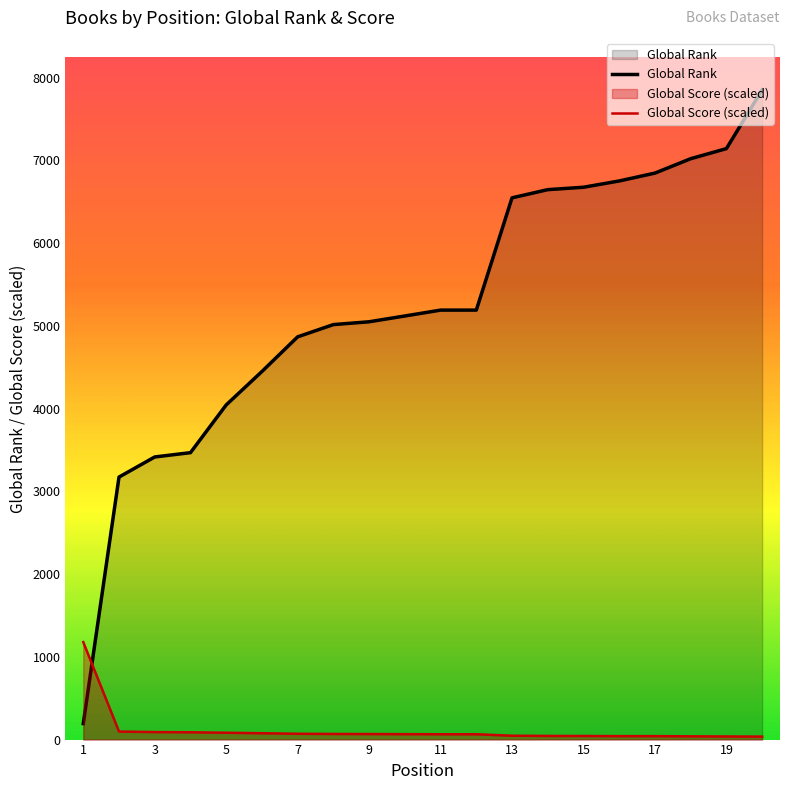

True or false: Global Rank has more than 1 interior local peaks.

False